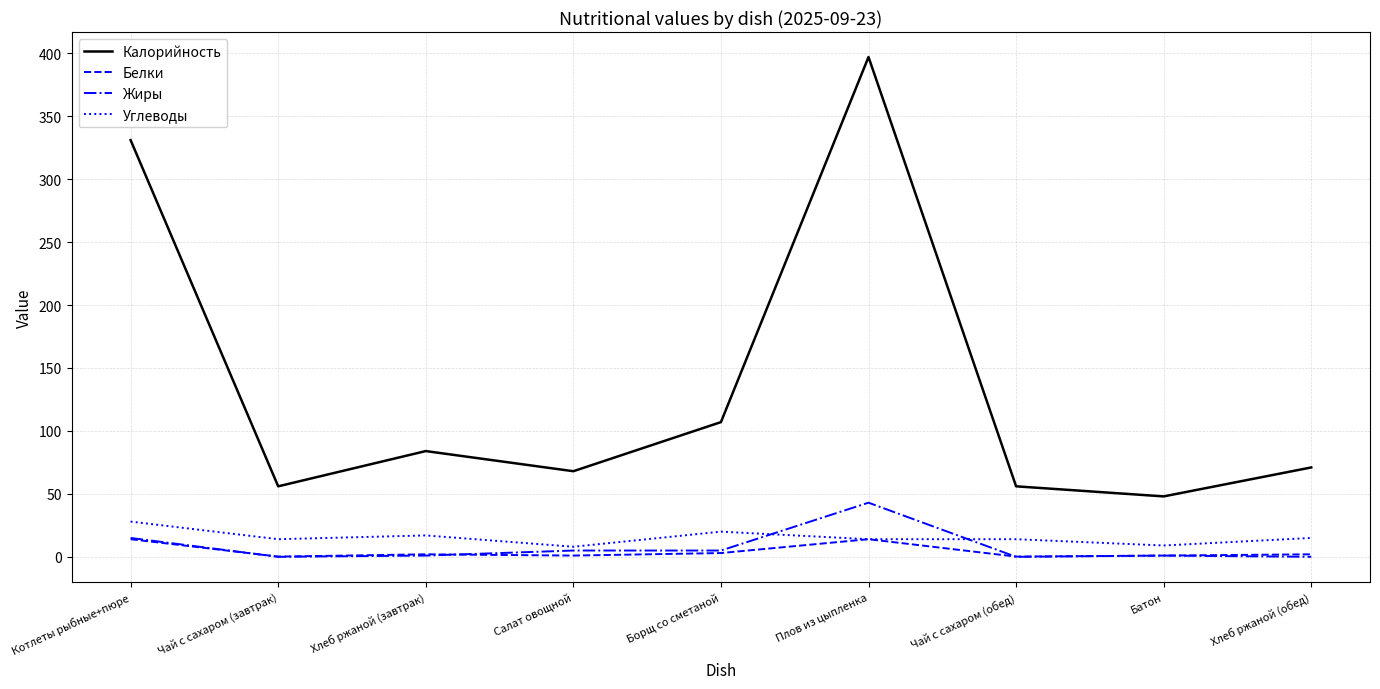

What is the spread (max minus min) of values at Чай с сахаром (обед)?

56.0